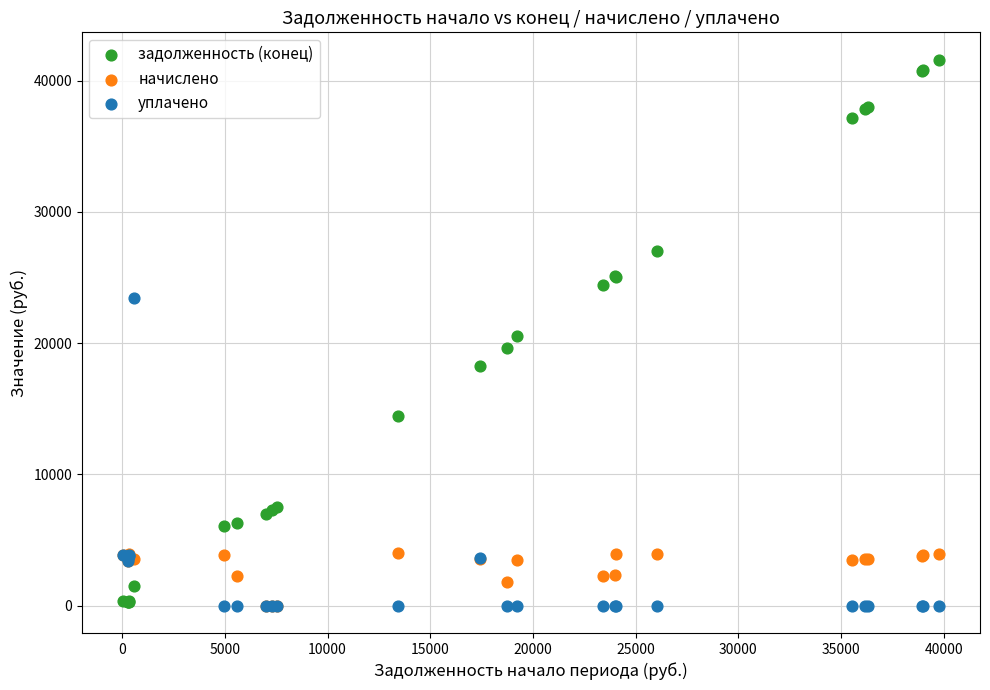

What are all the series names shown in the legend?

задолженность (конец), начислено, уплачено